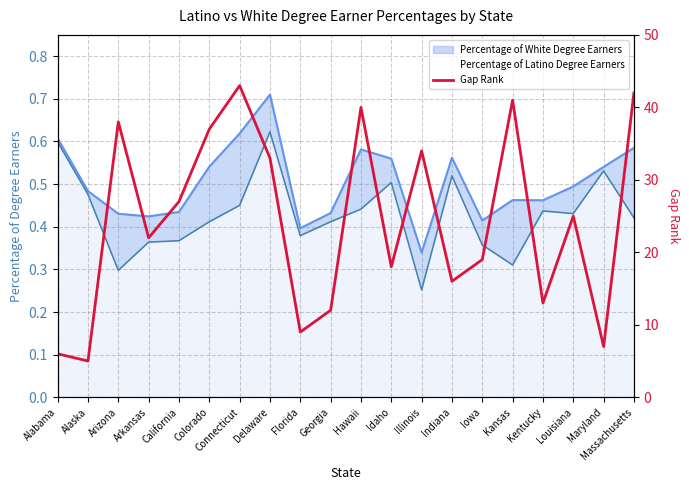

What is the difference between the maximum and second lowest values?

37